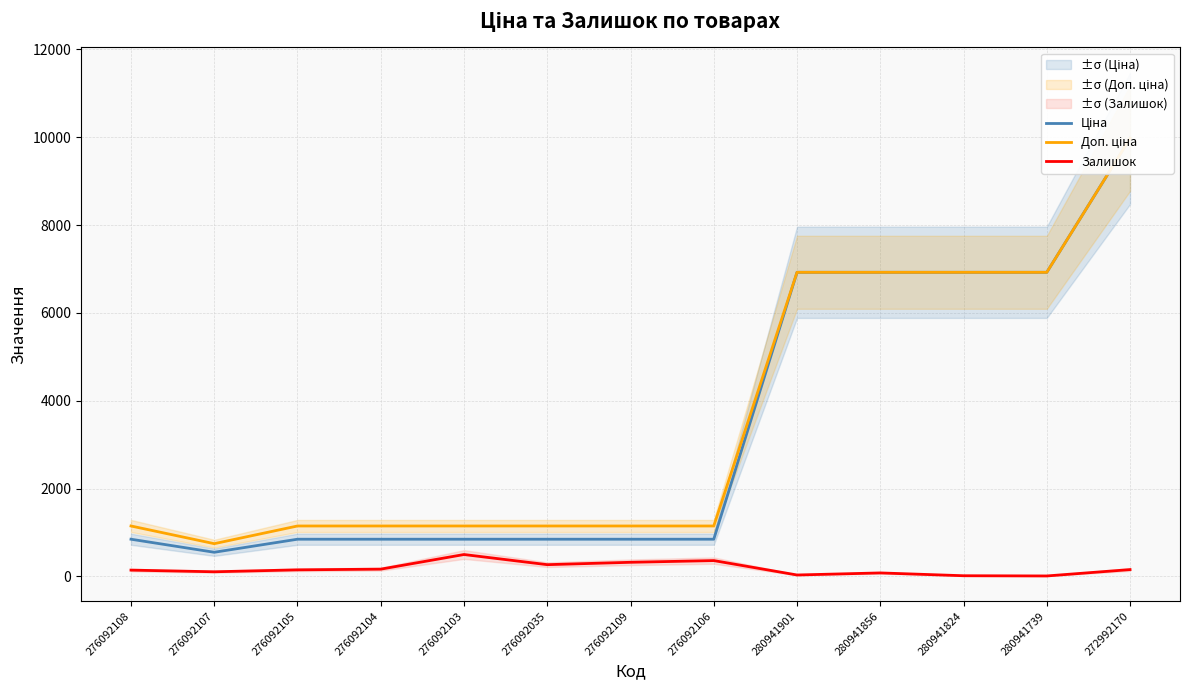

List the series in order of their peak value, lowest first.

Залишок, Ціна, Доп. ціна